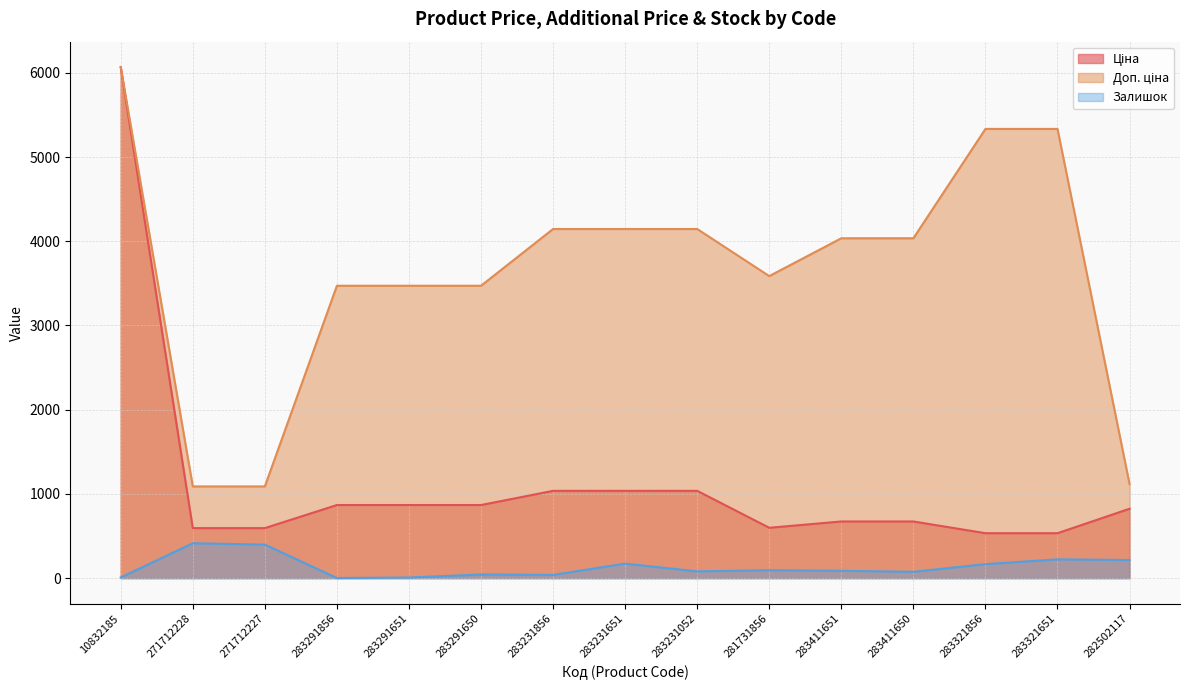

What is the average value of the Доп. ціна series?

3636.2